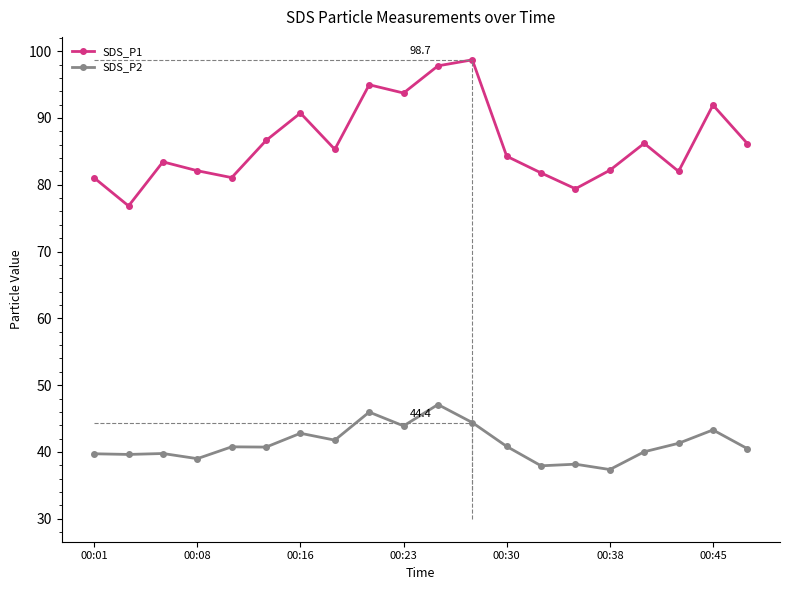

What is the minimum value for SDS_P1?

76.8